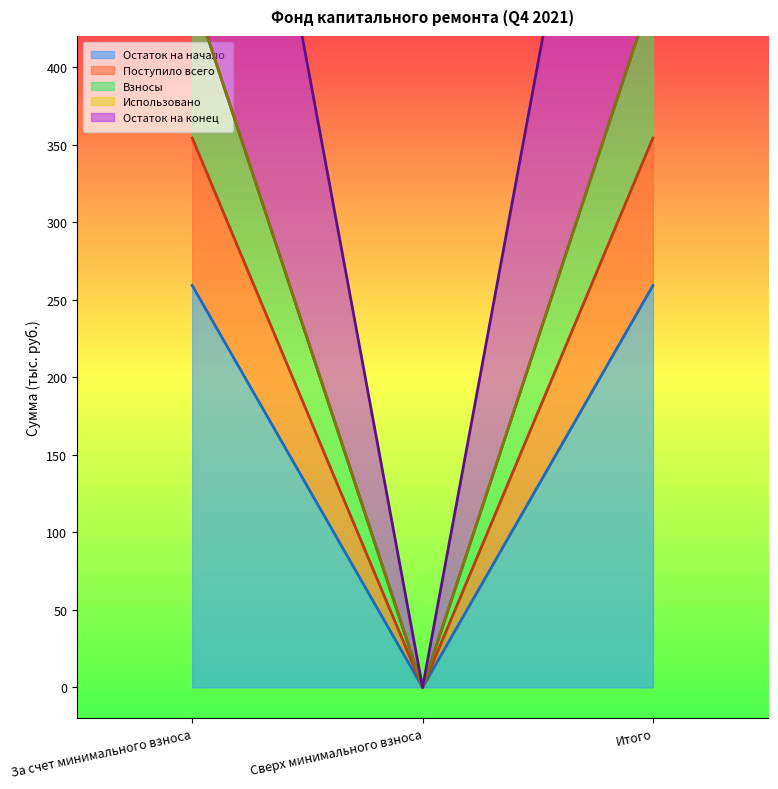

What is the value of the Остаток на конец point at the 1st from the left?

803.5